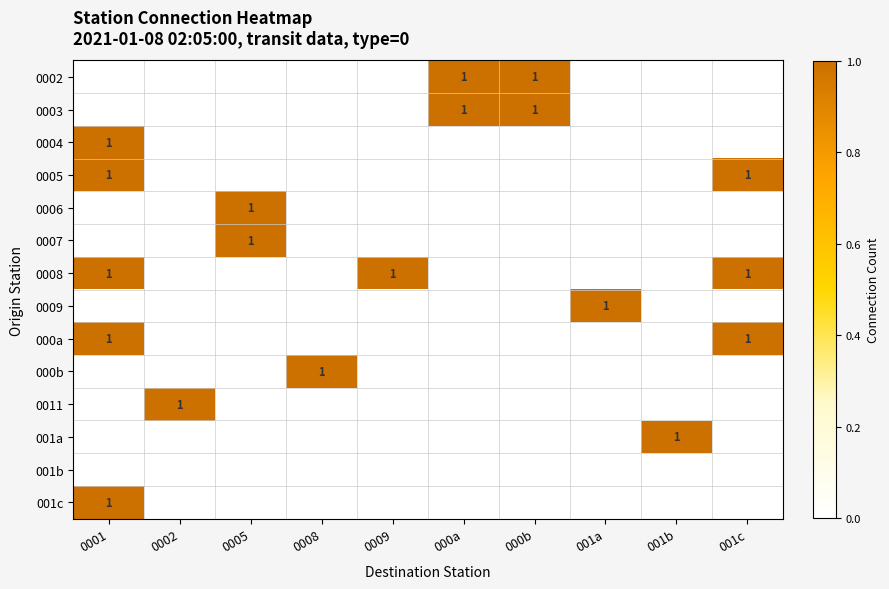

Read the 0011 value at 0002.

1